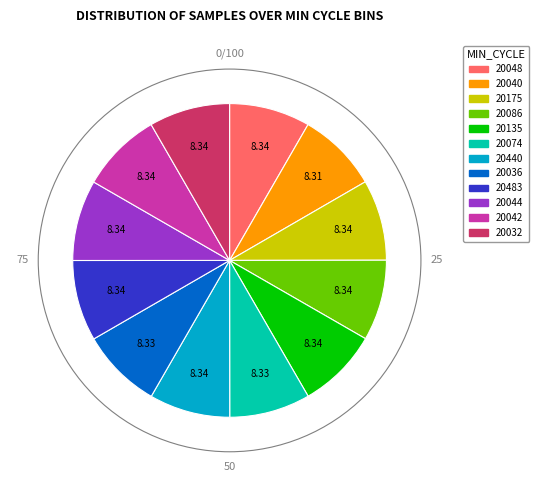

Approximately how many times larger is the value at 20086 compared to 20074?

1.0